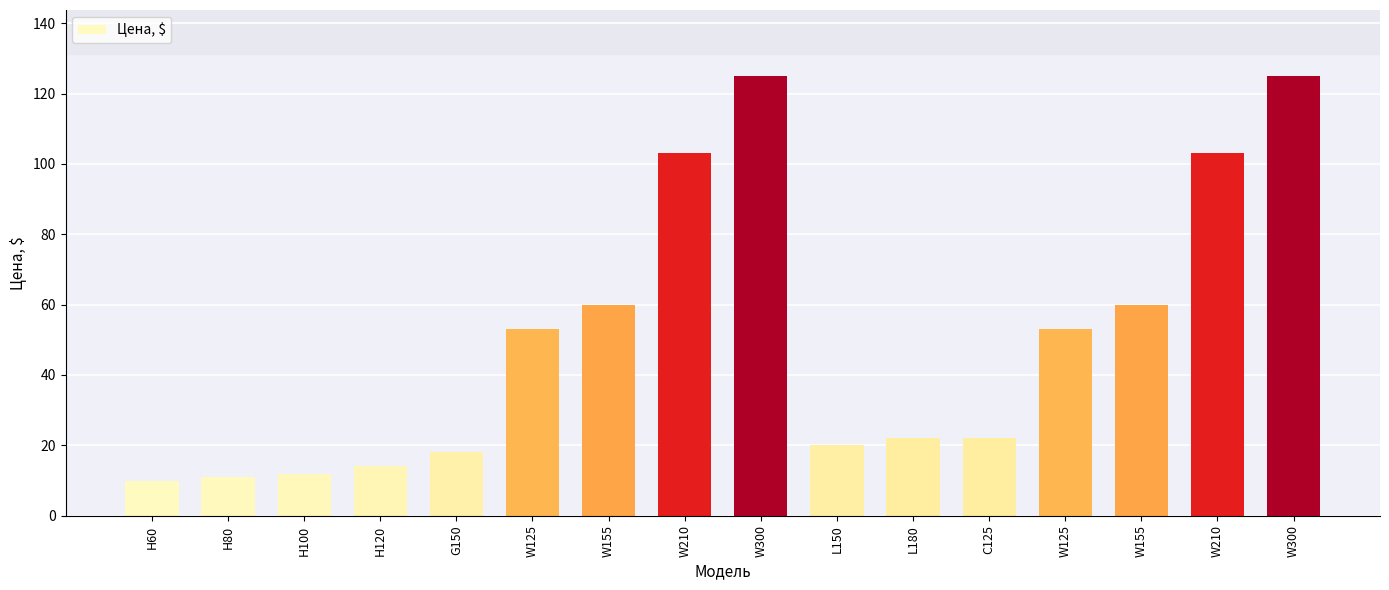

How many data points are less than 53?

8